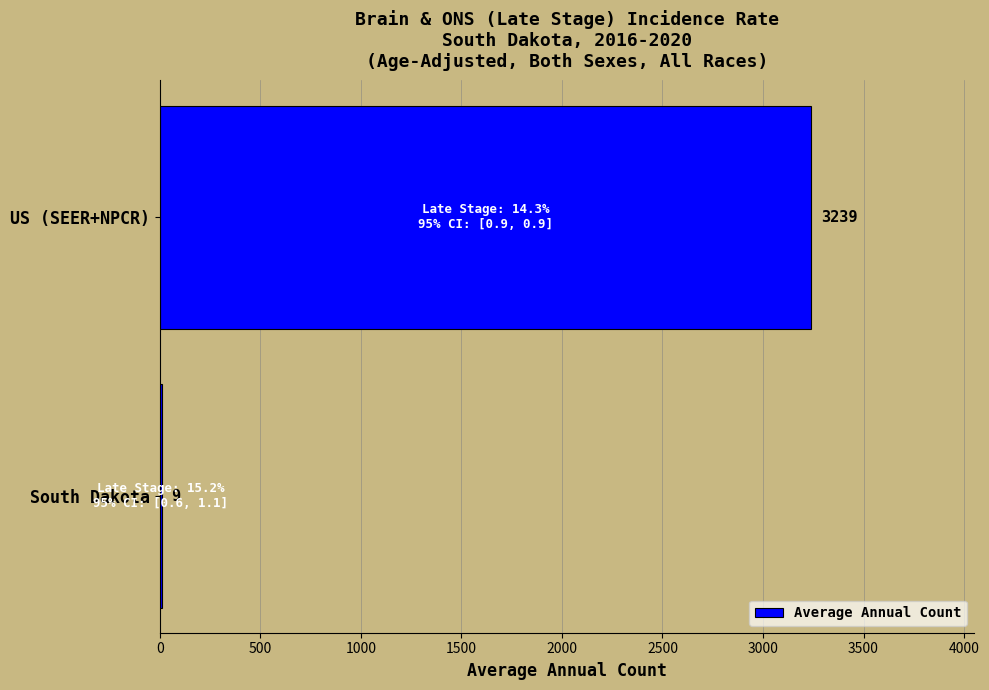

Reading top to bottom, extract all data points from this chart.

US (SEER+NPCR)=3239	South Dakota=9